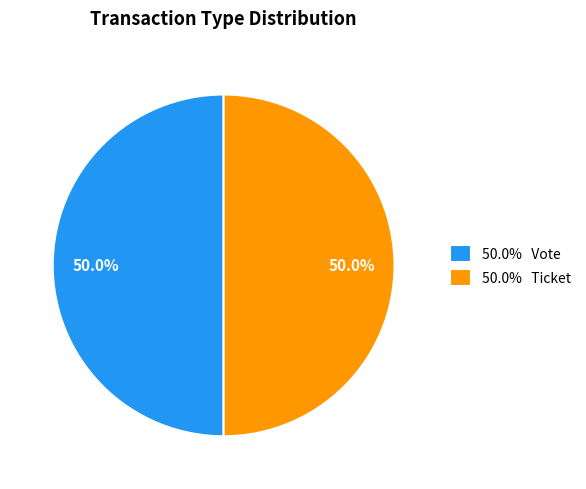

How much of the chart is everything except 50.0% Vote?

50.0%